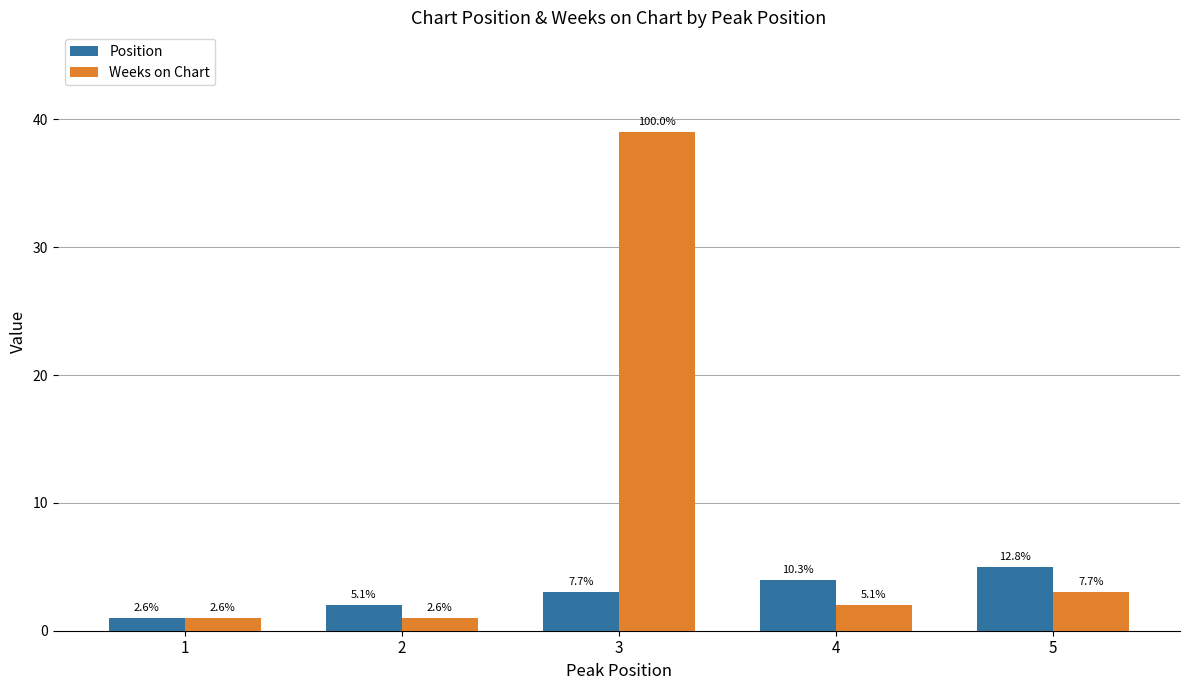

How many bars are there in each group?

2